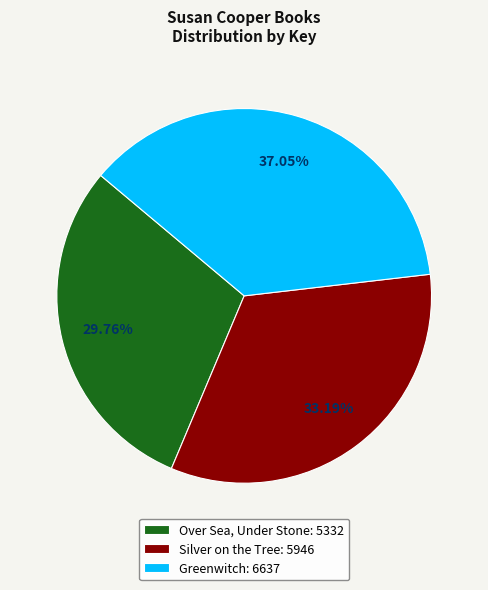

Combined, do Silver on the Tree and Greenwitch account for over 50%?

Yes